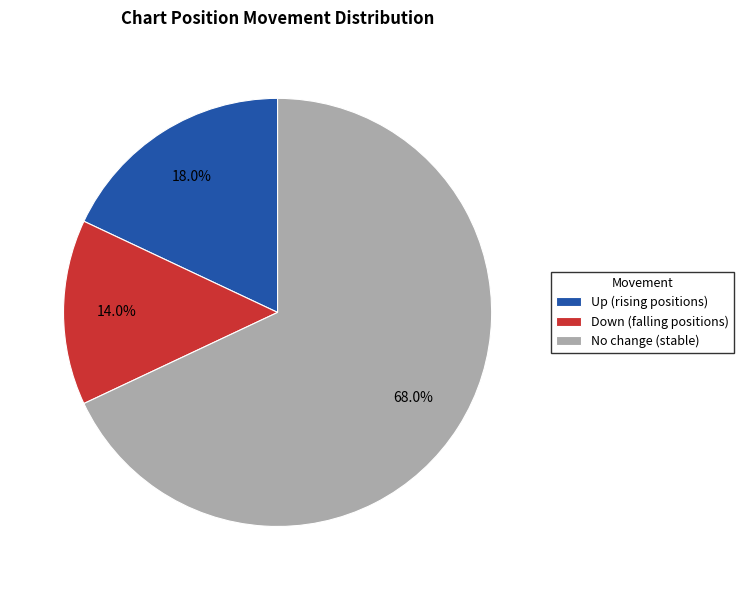

Combined, what portion of the pie is No change (stable) and Down (falling positions)?

82.0%